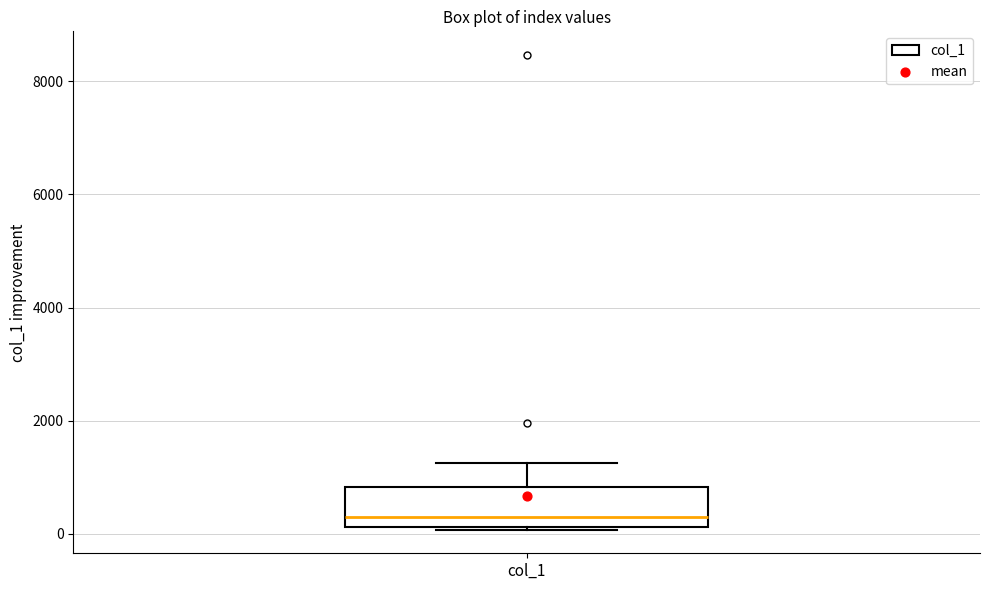

Where is the upper edge of the box for col_1 on the y-axis? The values are not printed on the chart, so give them approximately, as read against the axis.

800